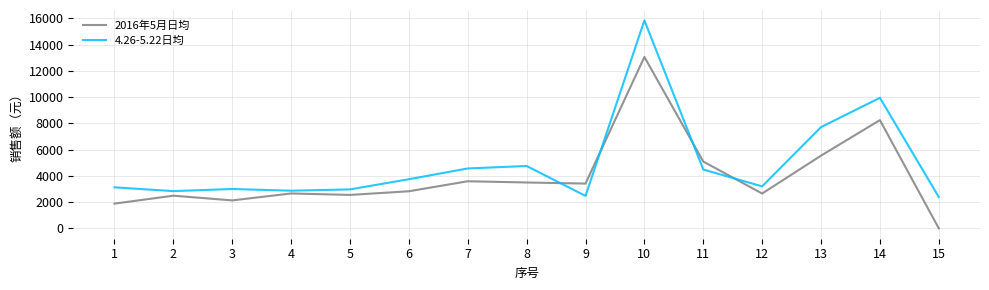

At which category is the sum across all series the highest?

10